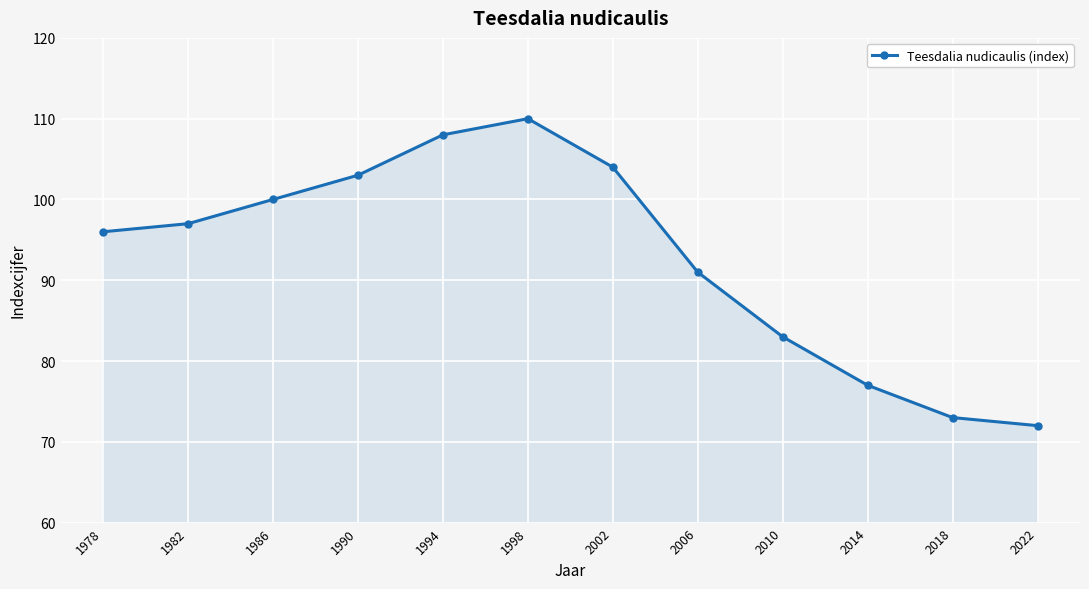

How many values are below 97?

6